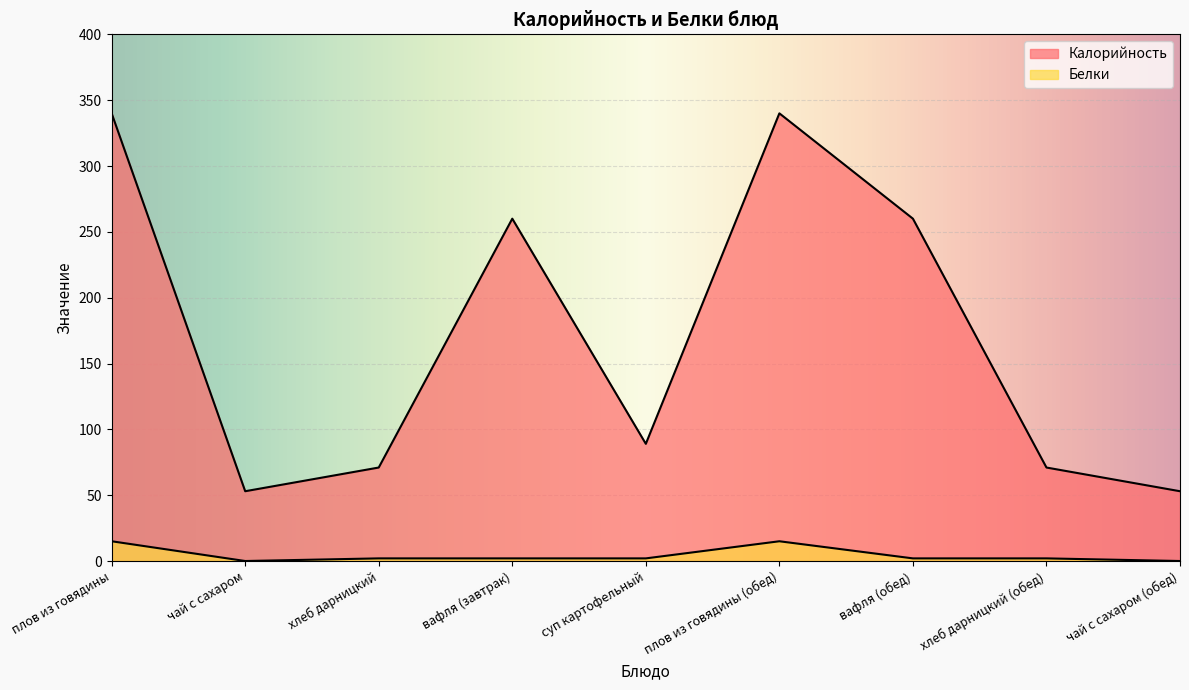

In Белки, how many points are higher than both neighbors (excluding endpoints)?

1